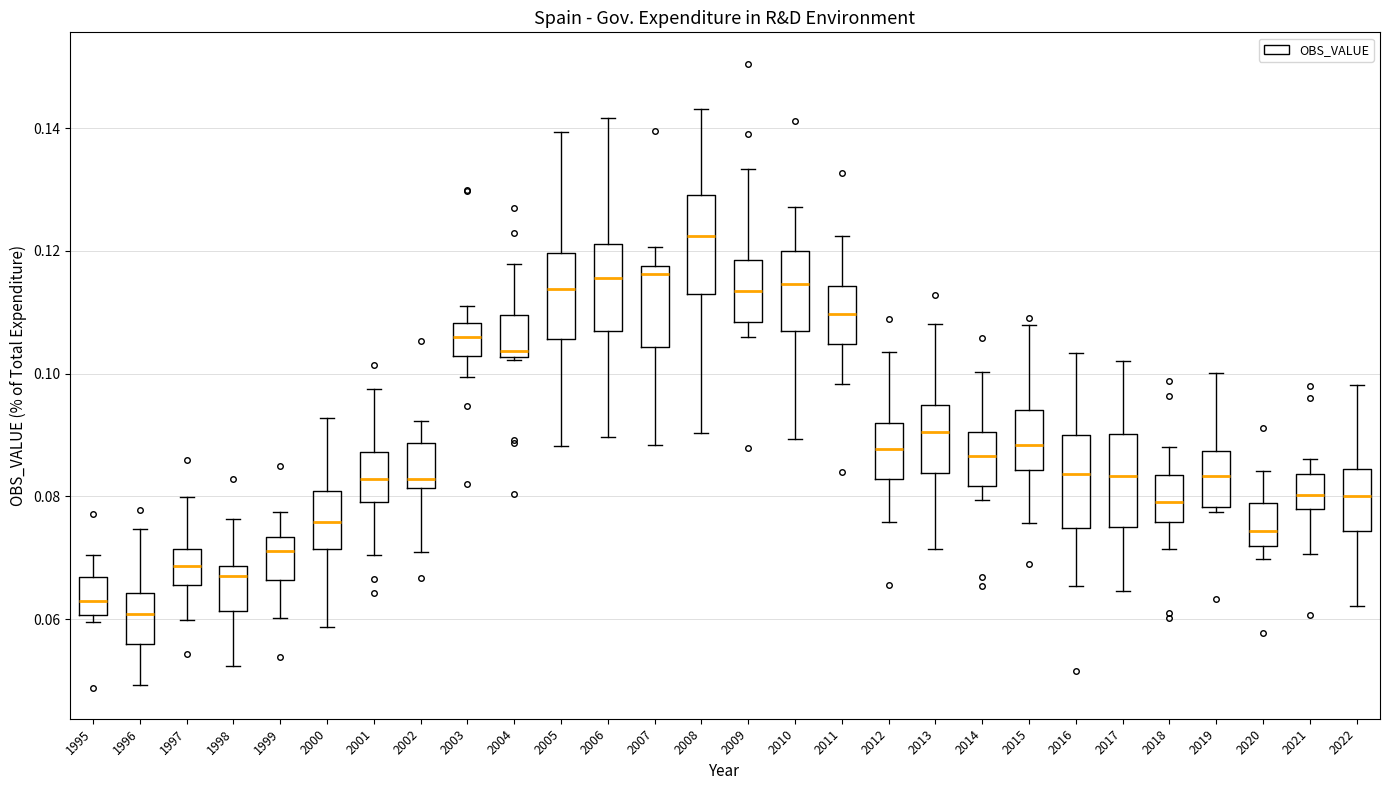

Where does the lower whisker of the box at x = 2009 end on the y-axis? The values are not printed on the chart, so give them approximately, as read against the axis.

0.106